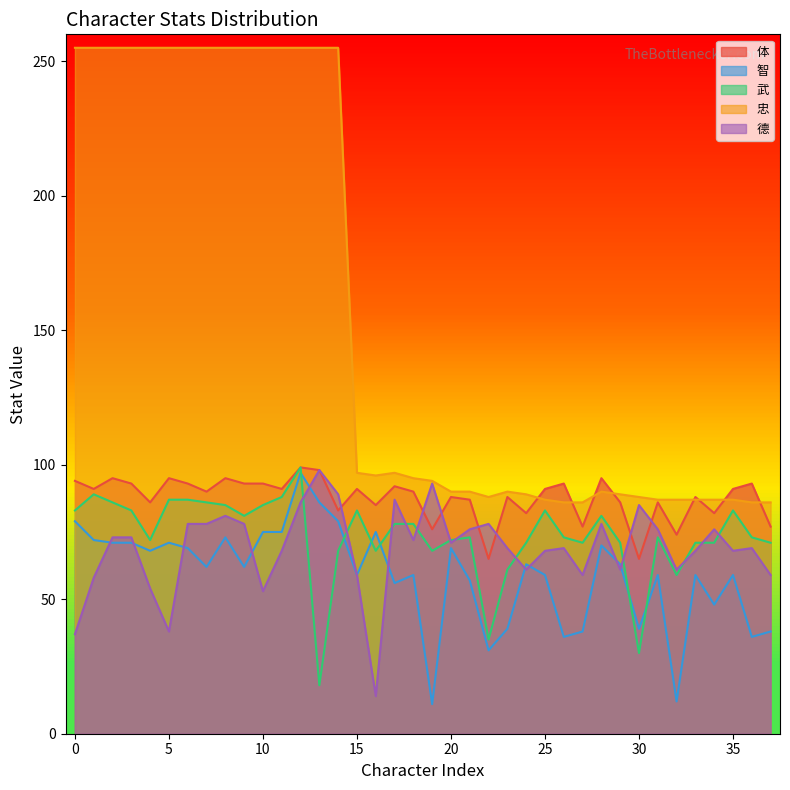

What are all the series names shown in the legend?

体, 智, 武, 忠, 德